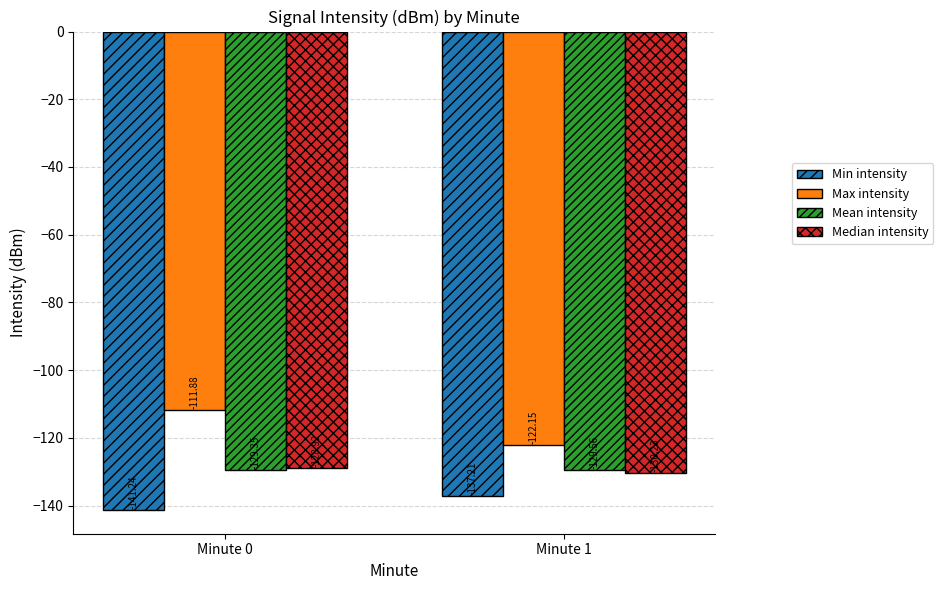

Is it true that Max intensity equals -122.2 at Minute 1?

True